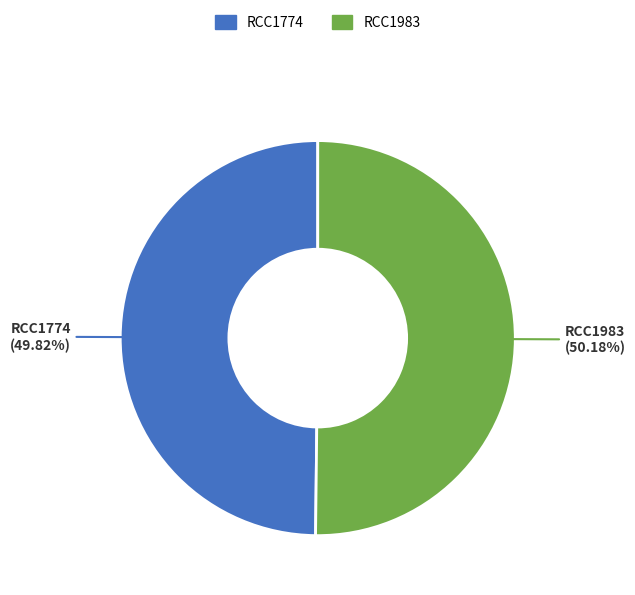

What is the ratio of the value at RCC1774 to the value at RCC1983?

1.0